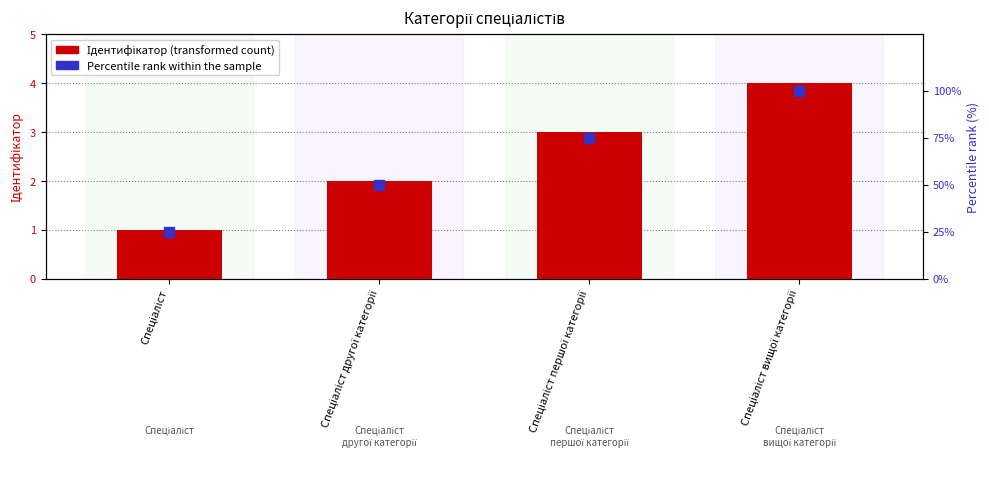

What are all the series names shown in the legend?

Ідентифікатор, Percentile rank